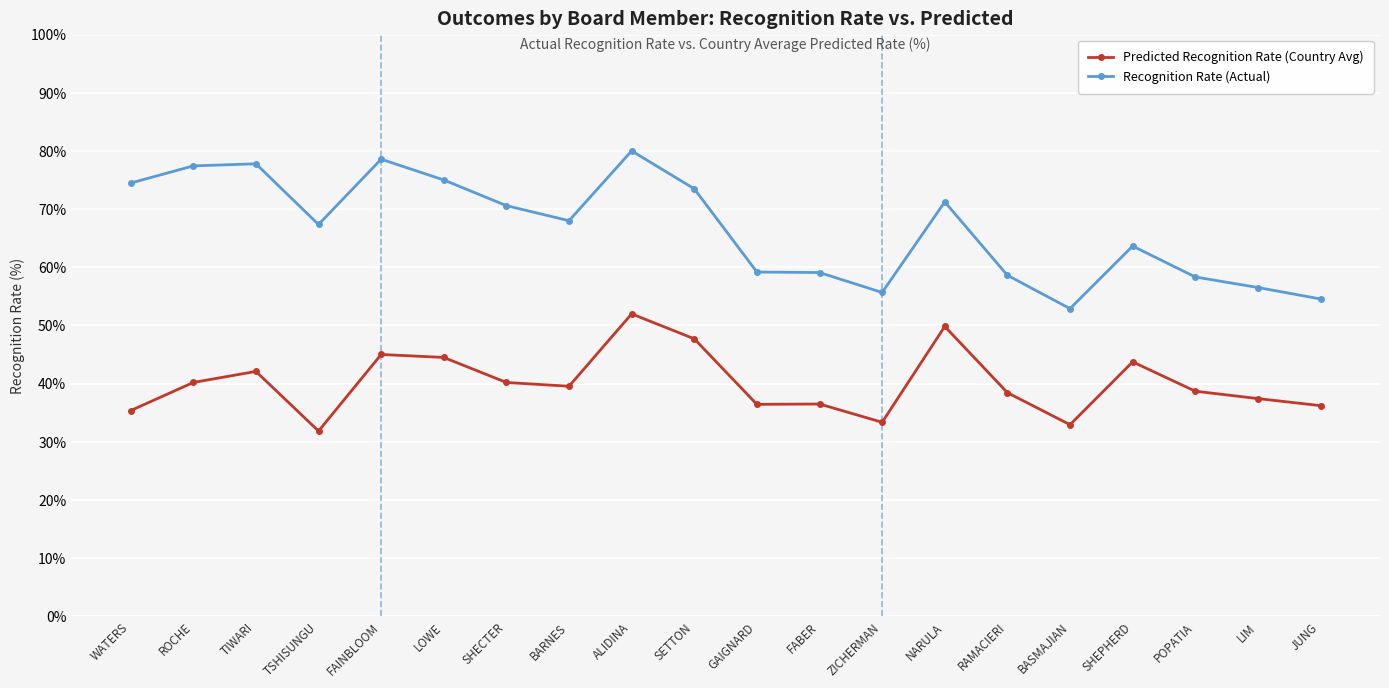

Is it true that Predicted Recognition Rate (Country Avg) equals 45.0 at FAINBLOOM?

True